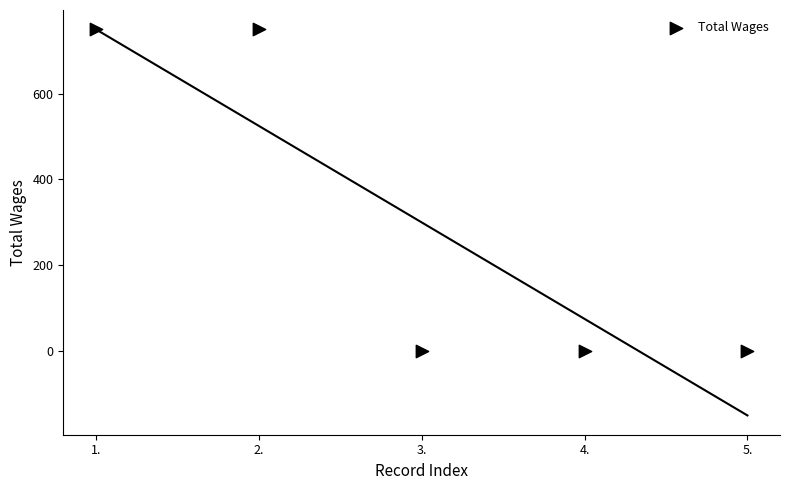

What is the average Y value?

300